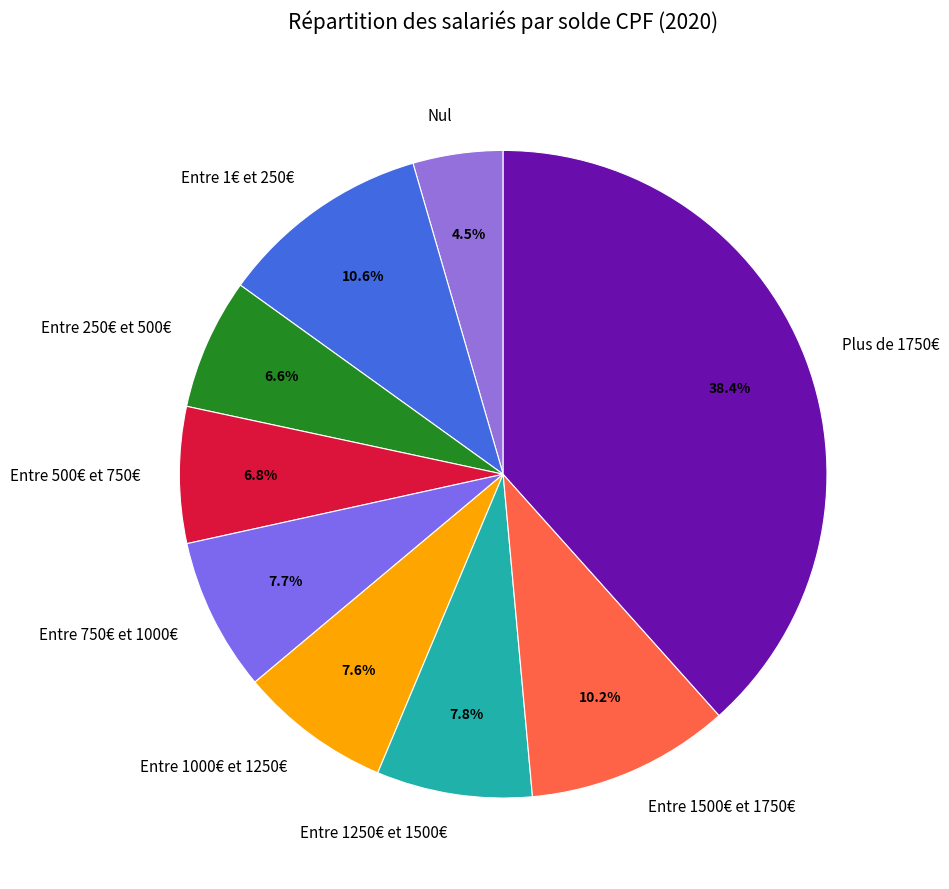

To the nearest percent, what is the difference between the Entre 1250€ et 1500€ and Entre 1€ et 250€ slice percentages?

3%